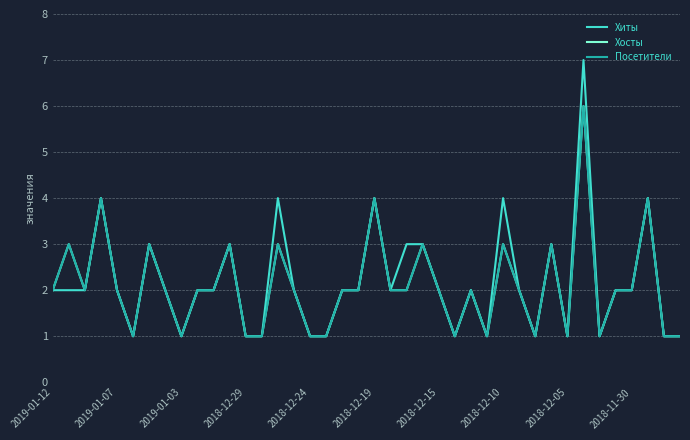

Is this an area chart (filled region under the line)?

No